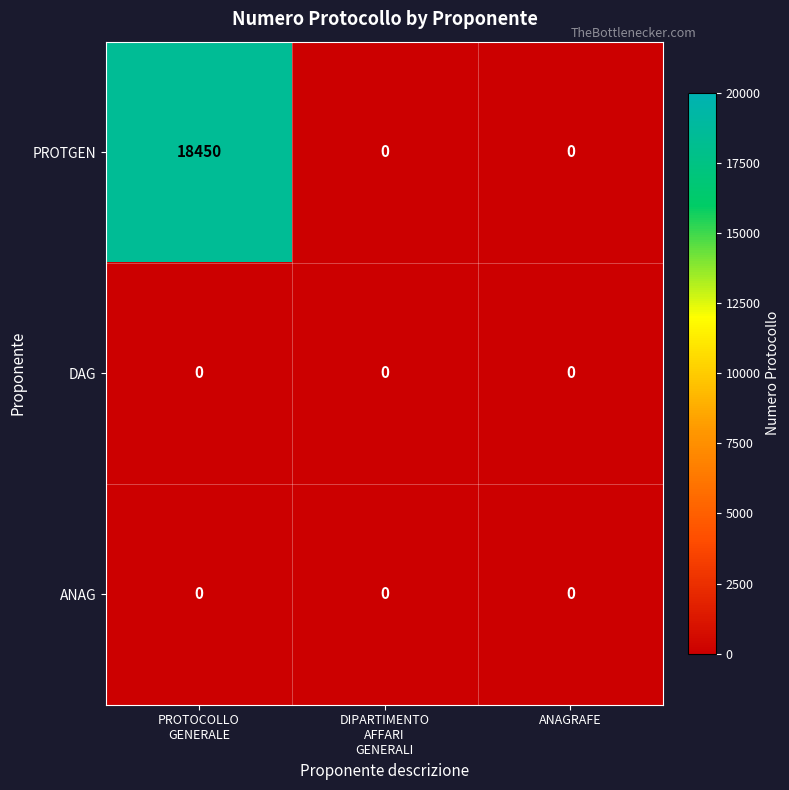

What is the maximum value shown in the chart?

18450